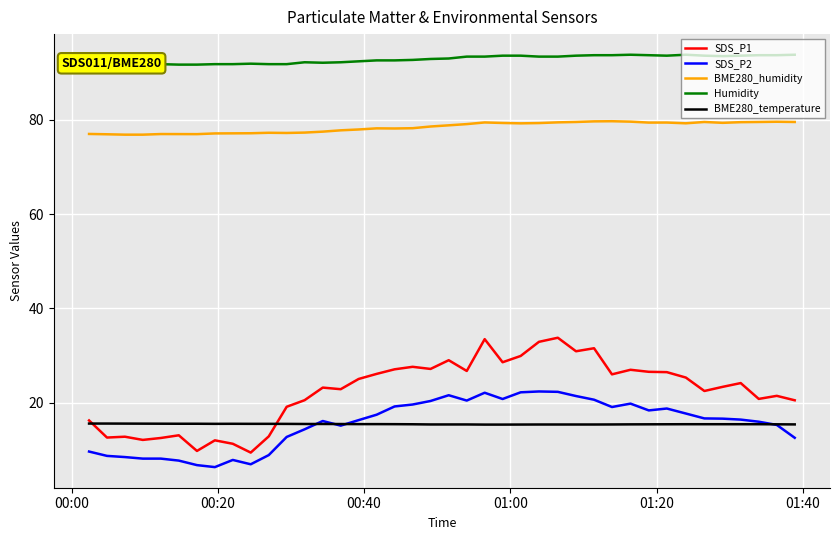

What is the minimum value for BME280_temperature?

15.3